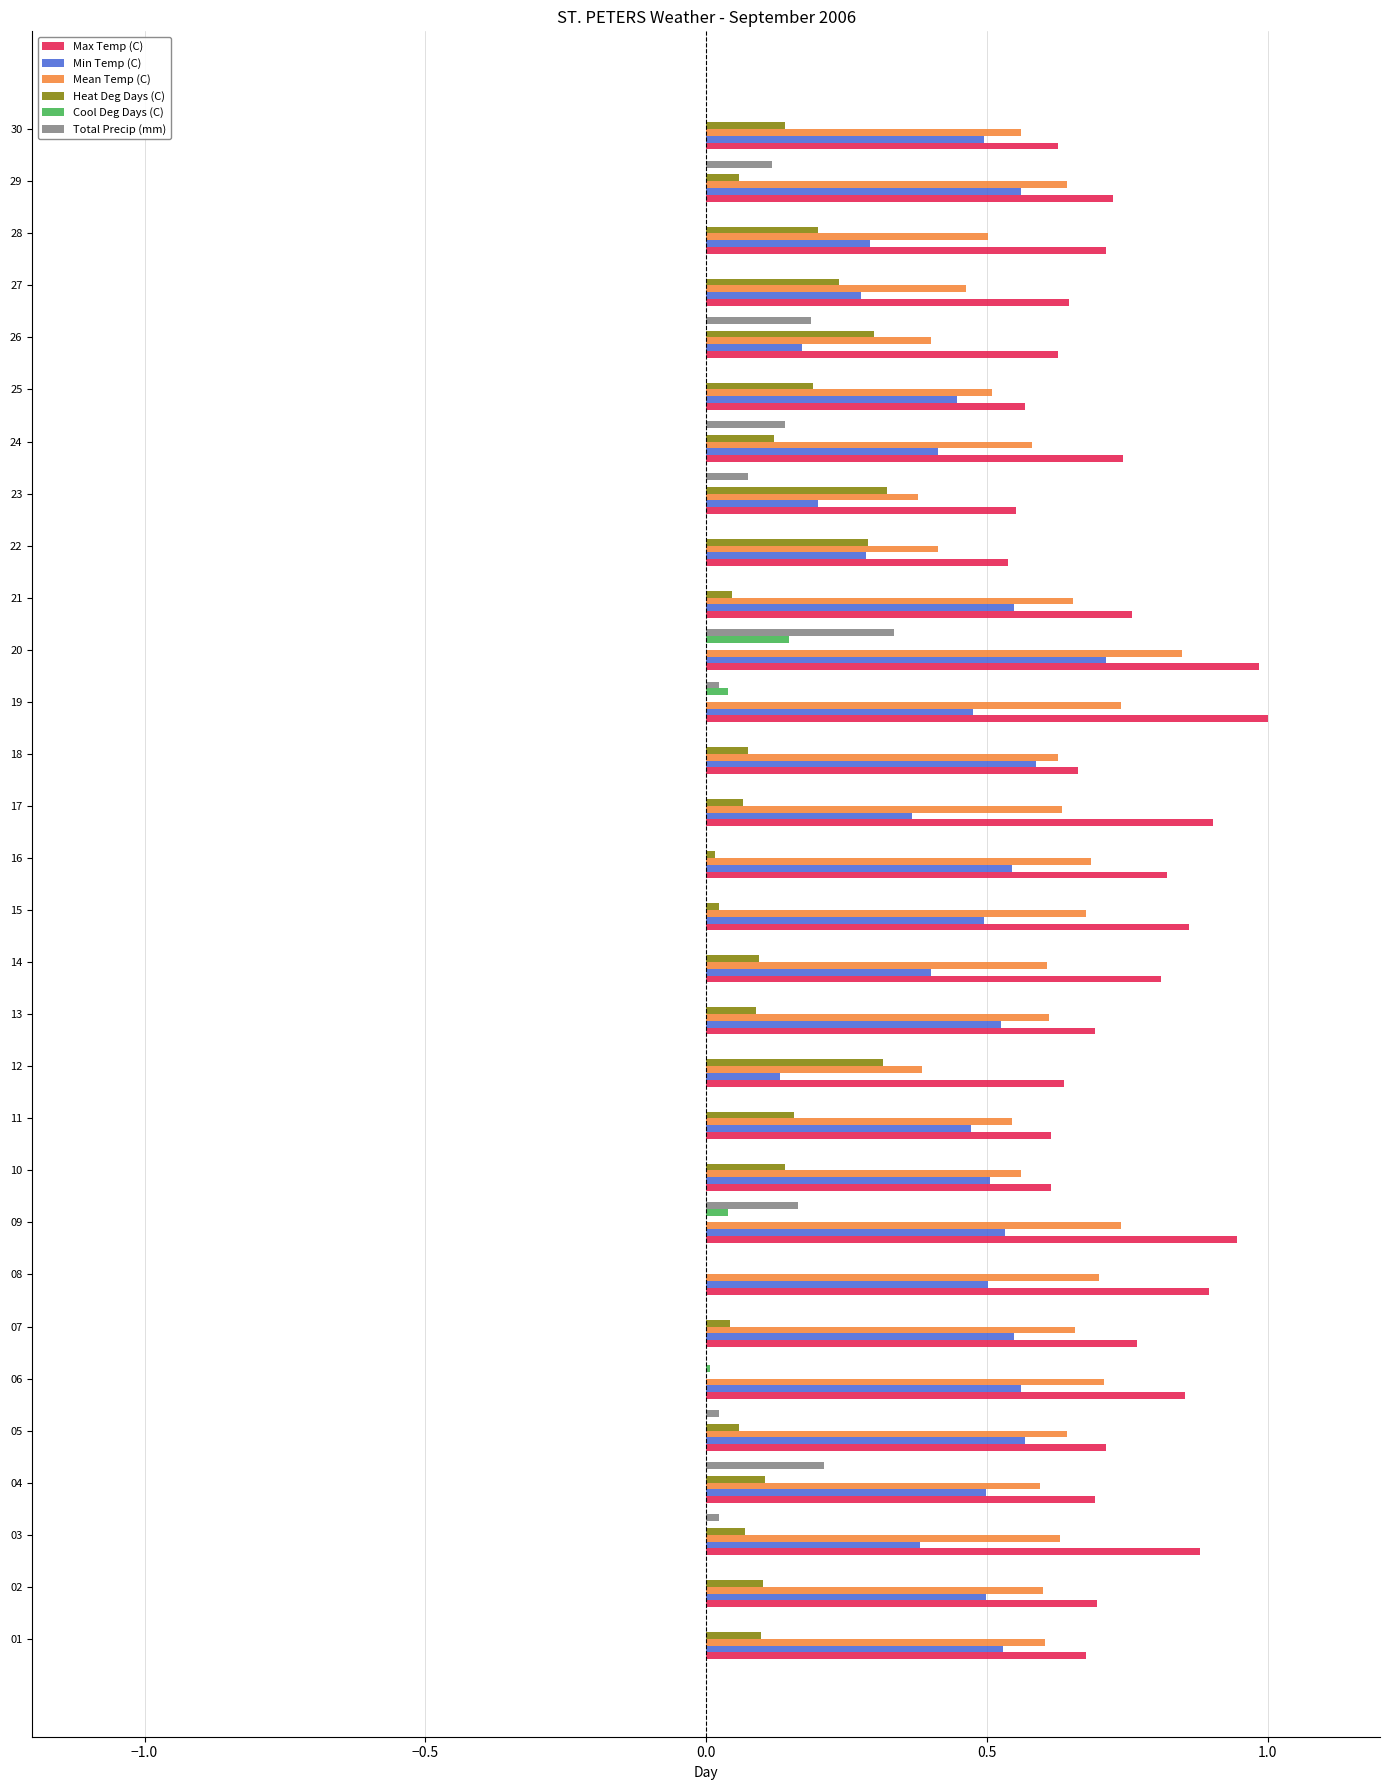

The Cool Deg Days (C) series shows -0.1 at 28. True or false?

False